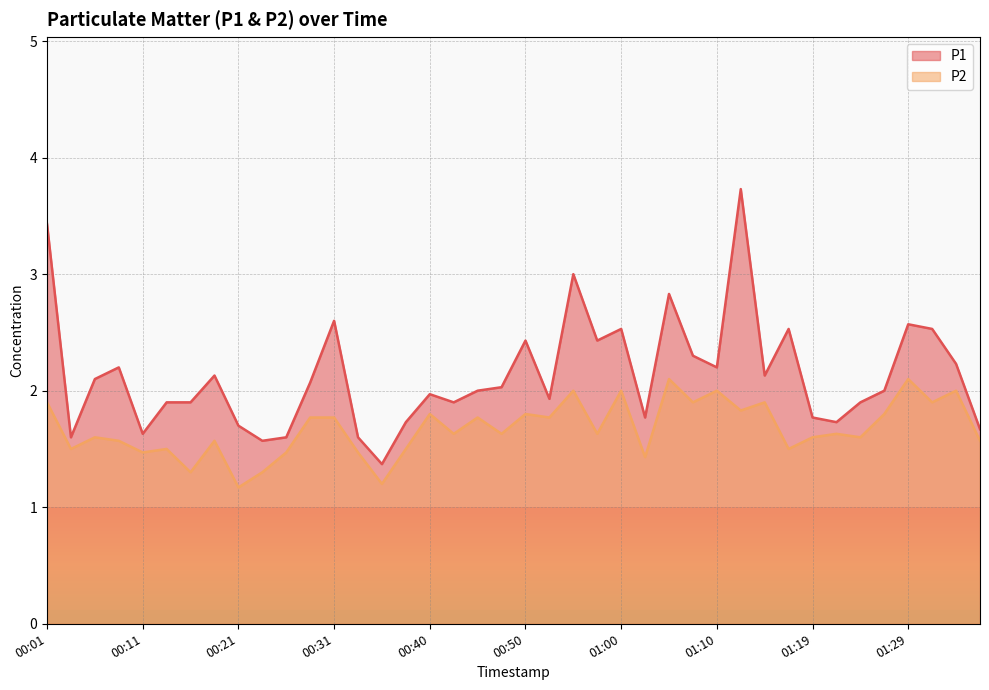

At which category does the chart reach its peak across all series?

01:12